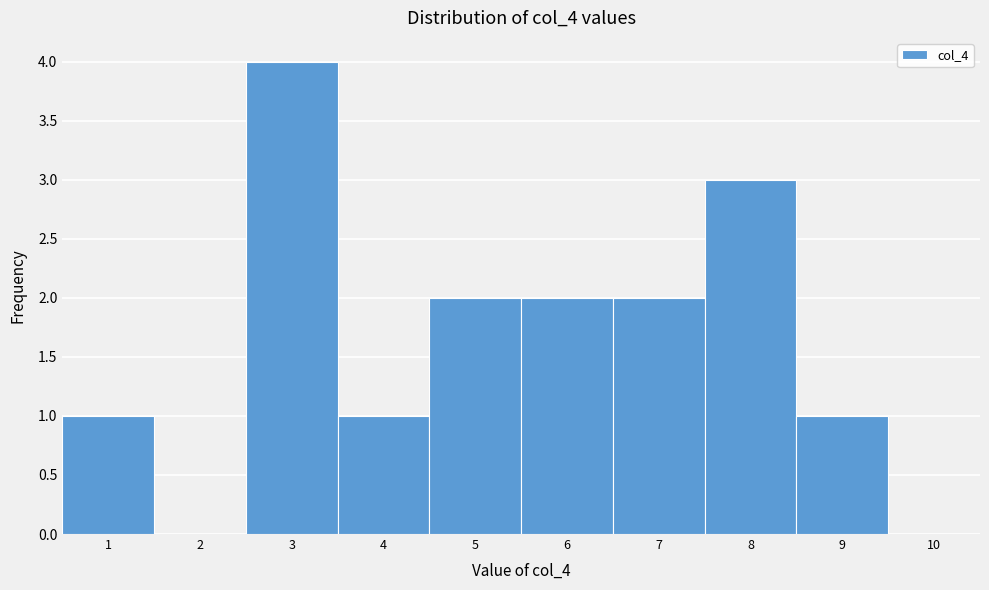

Which range on the x-axis has the tallest bar?

2.5 to 3.5